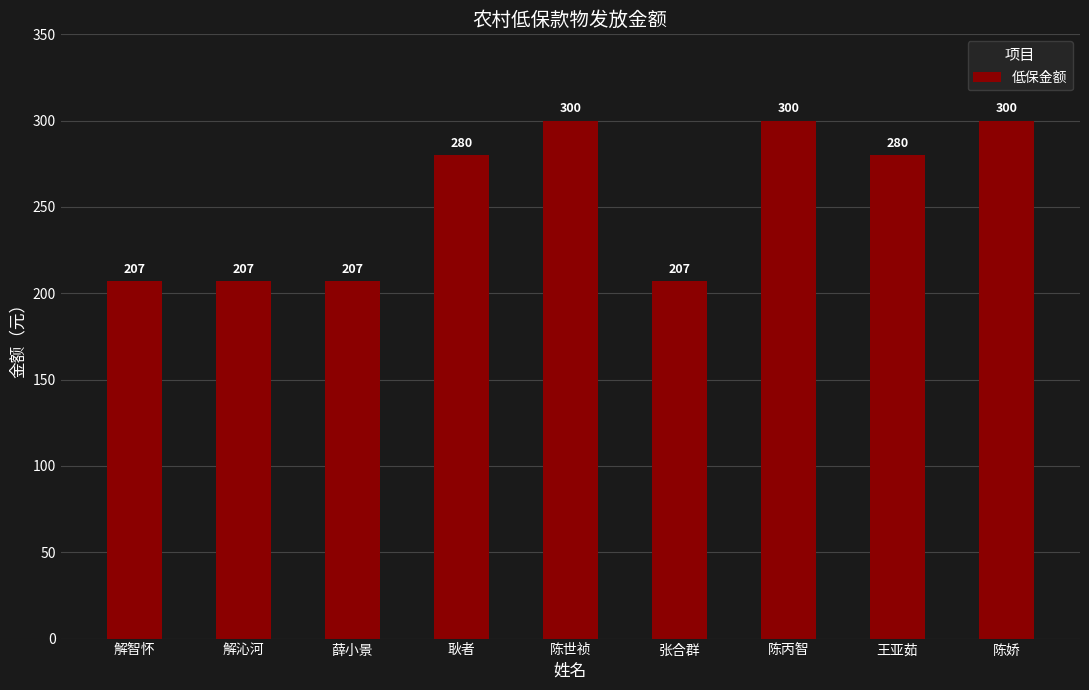

How many values are between 207 and 300?

9